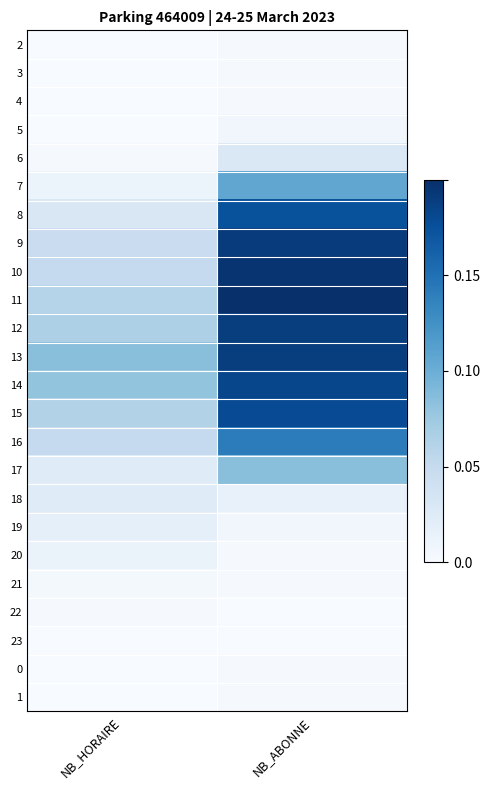

List the series in order of their peak value, highest first.

11, 10, 9, 12, 13, 14, 15, 8, 16, 7, 17, 6, 18, 19, 20, 5, 21, 2, 3, 4, 22, 0, 1, 23